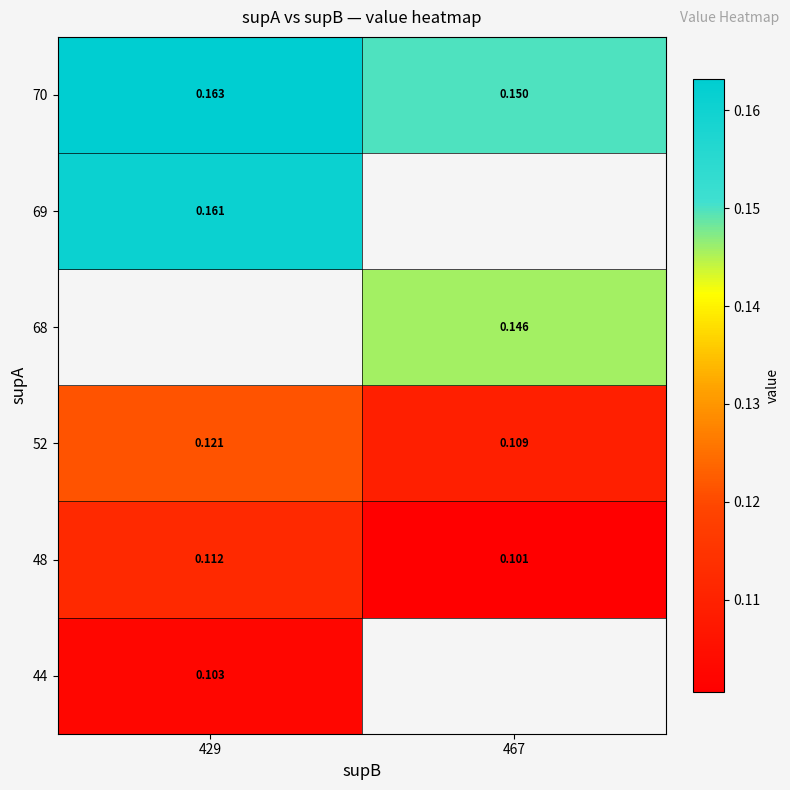

What is the spread (max minus min) of values at 429?

0.1